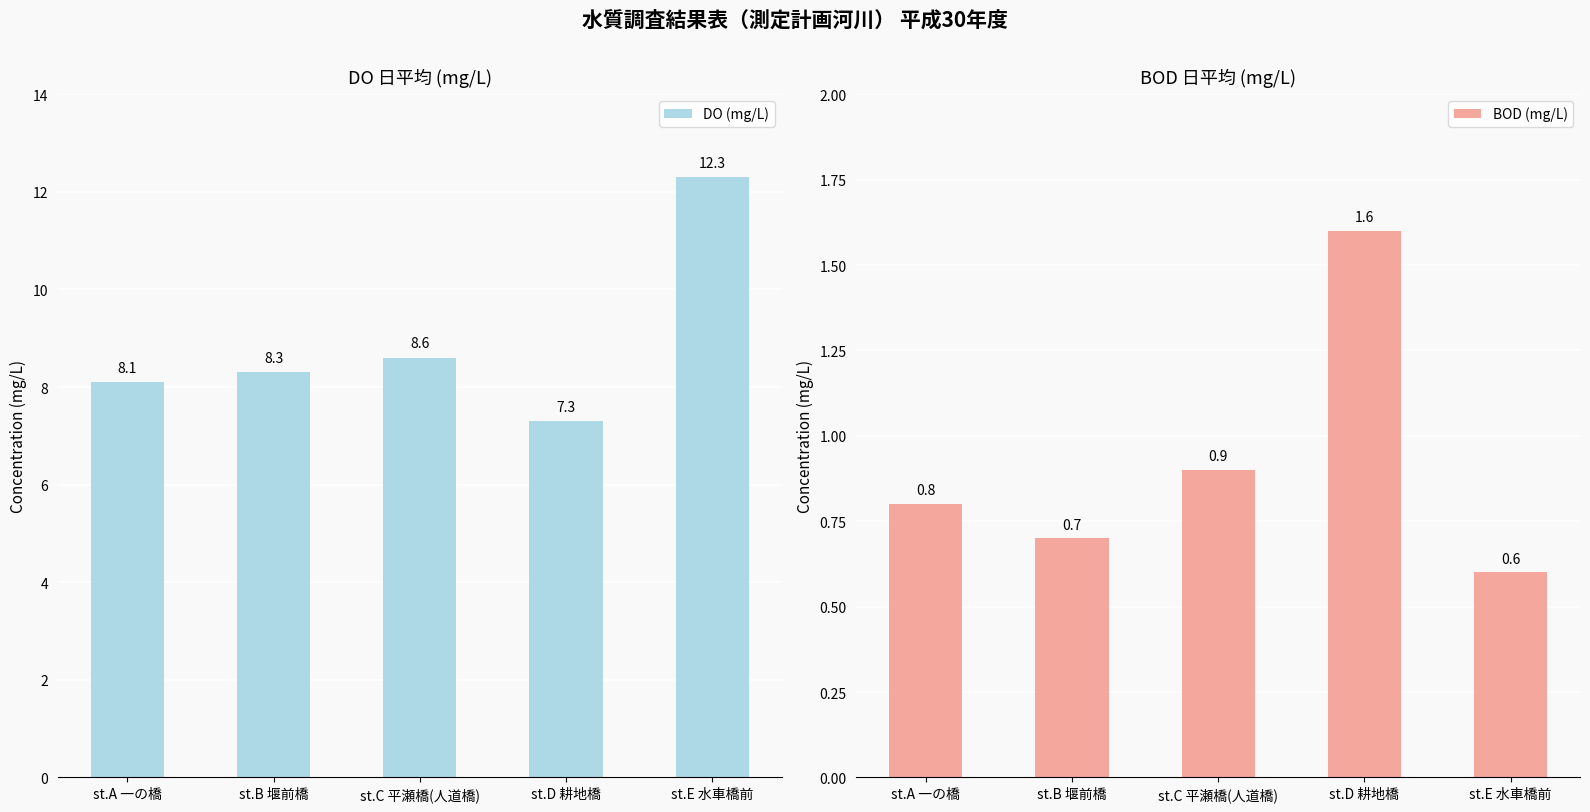

How many data points does each series have?

5